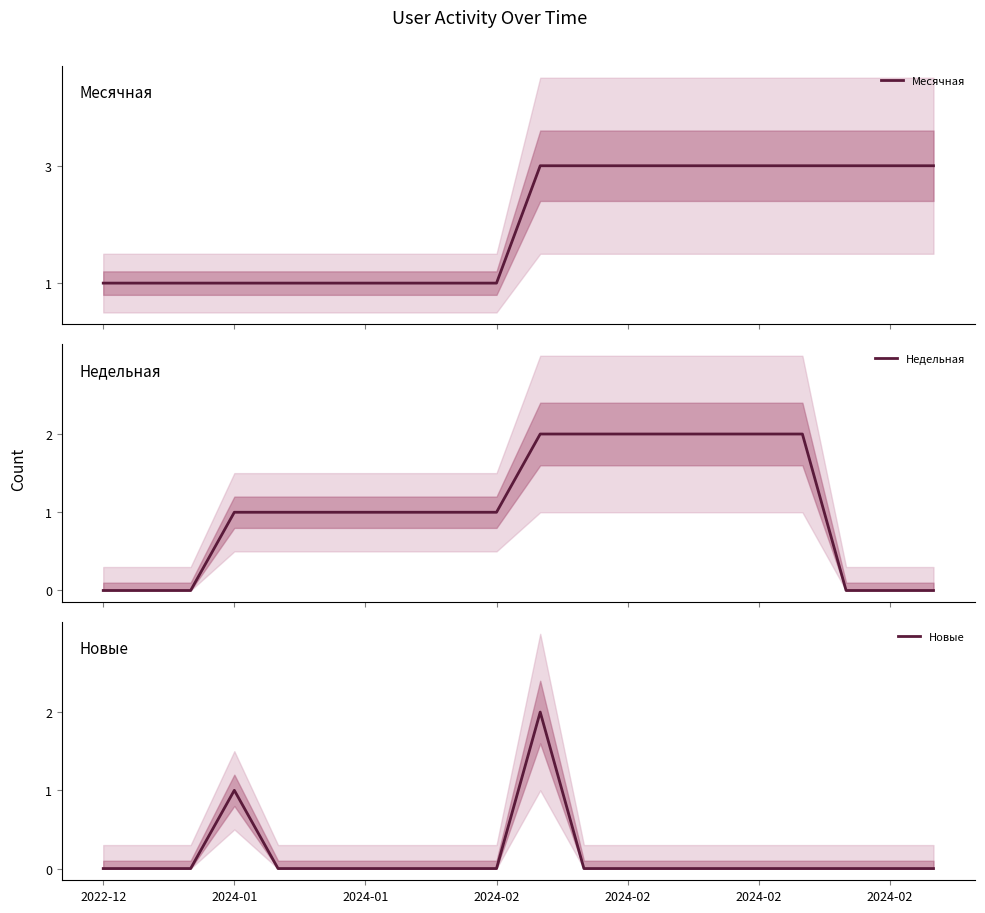

True or false: Новые and Недельная intersect in this chart.

False